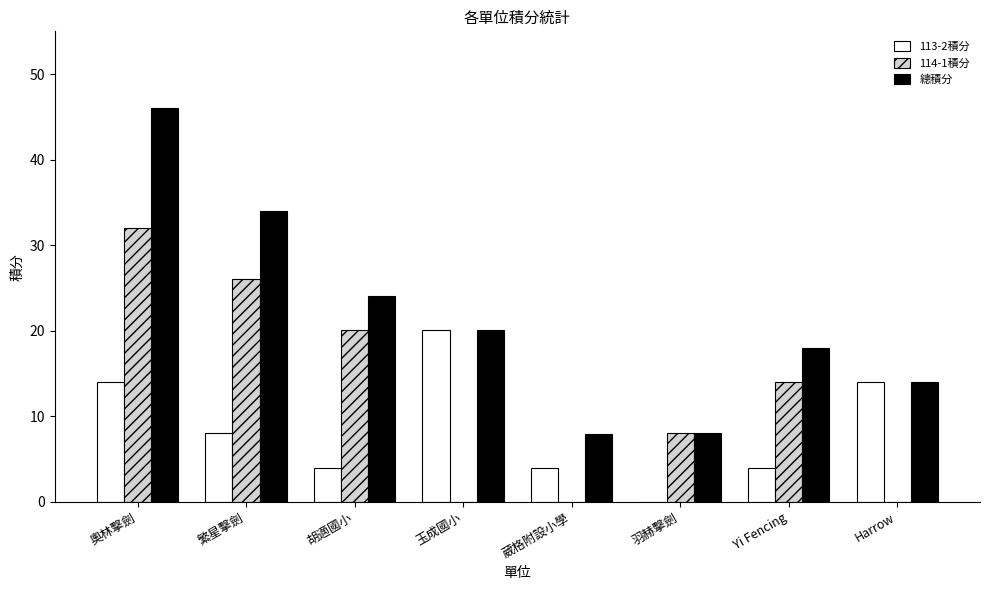

Are the bars horizontal?

No